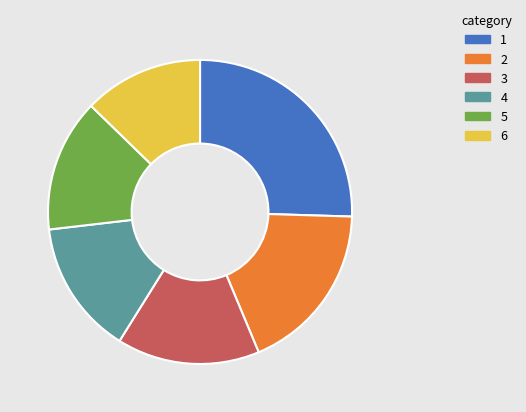

Is there any slice that represents more than half of the pie?

No